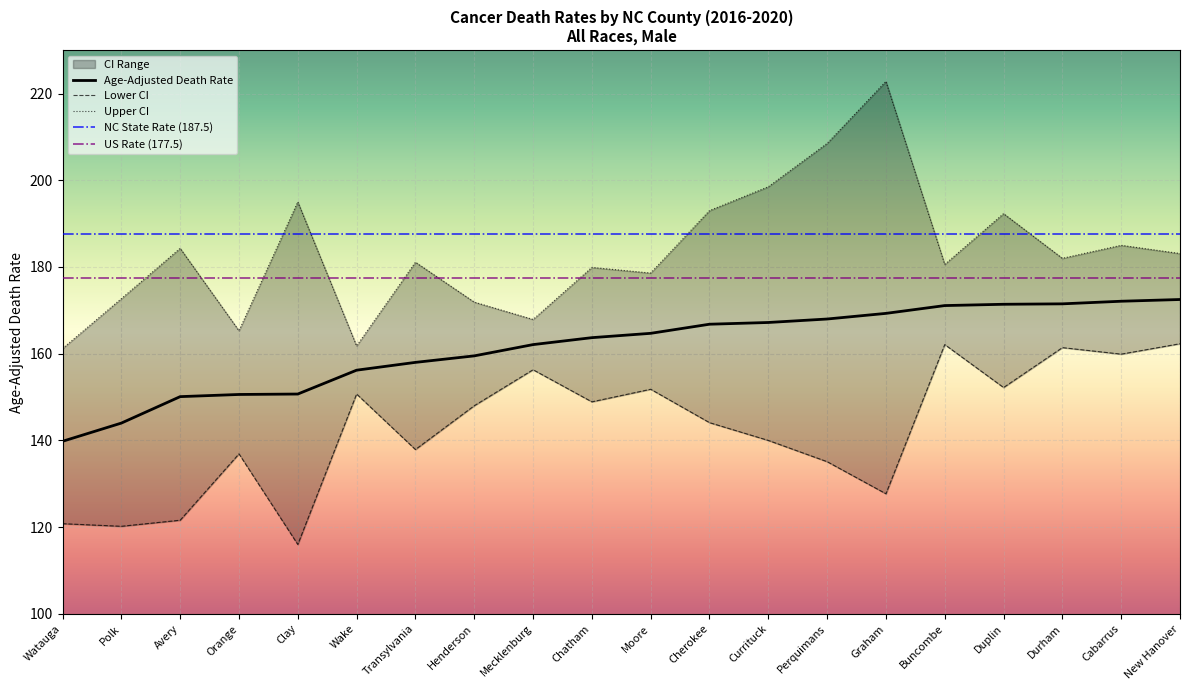

What is the average value of the Lower CI series?

142.7